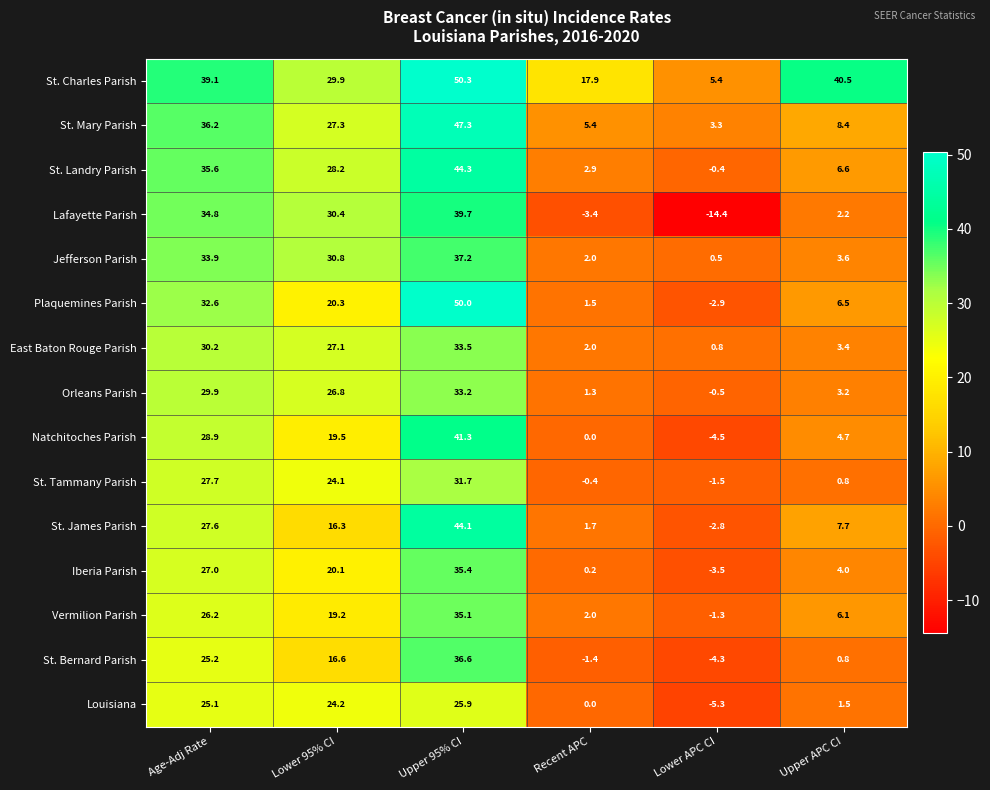

What is the difference between the Natchitoches Parish values at Age-Adj Rate and Lower APC CI?

33.4